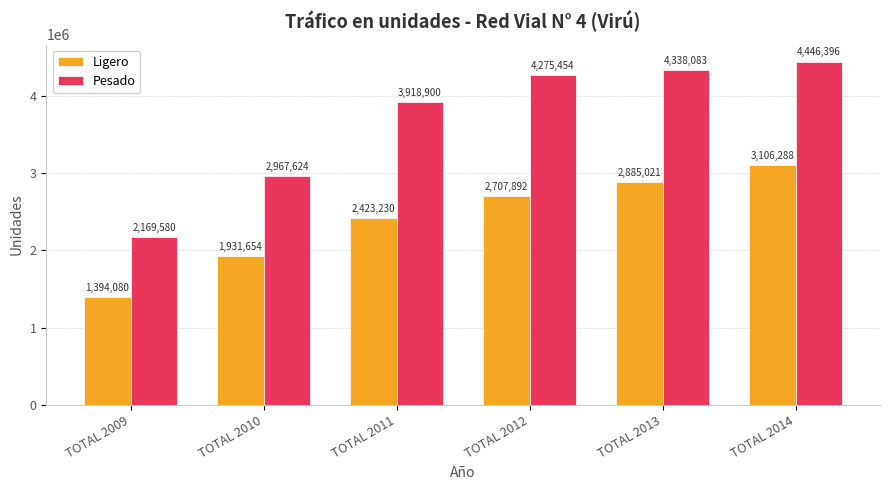

Rank the series by their maximum value, from lowest to highest.

Ligero, Pesado